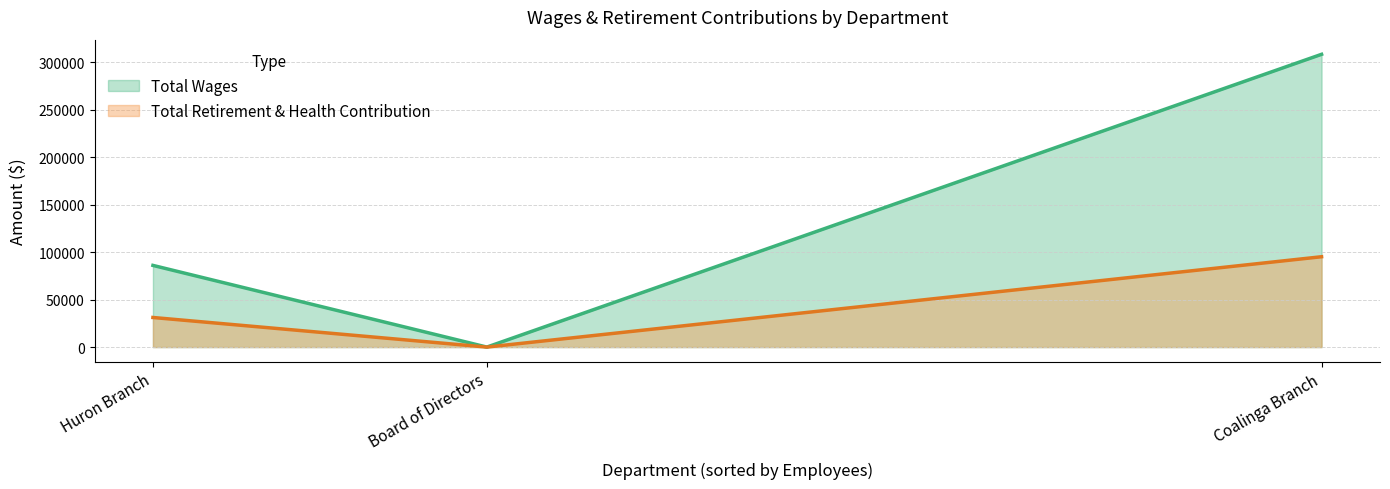

The Total Retirement & Health Contribution series shows 95188 at Coalinga Branch. True or false?

True